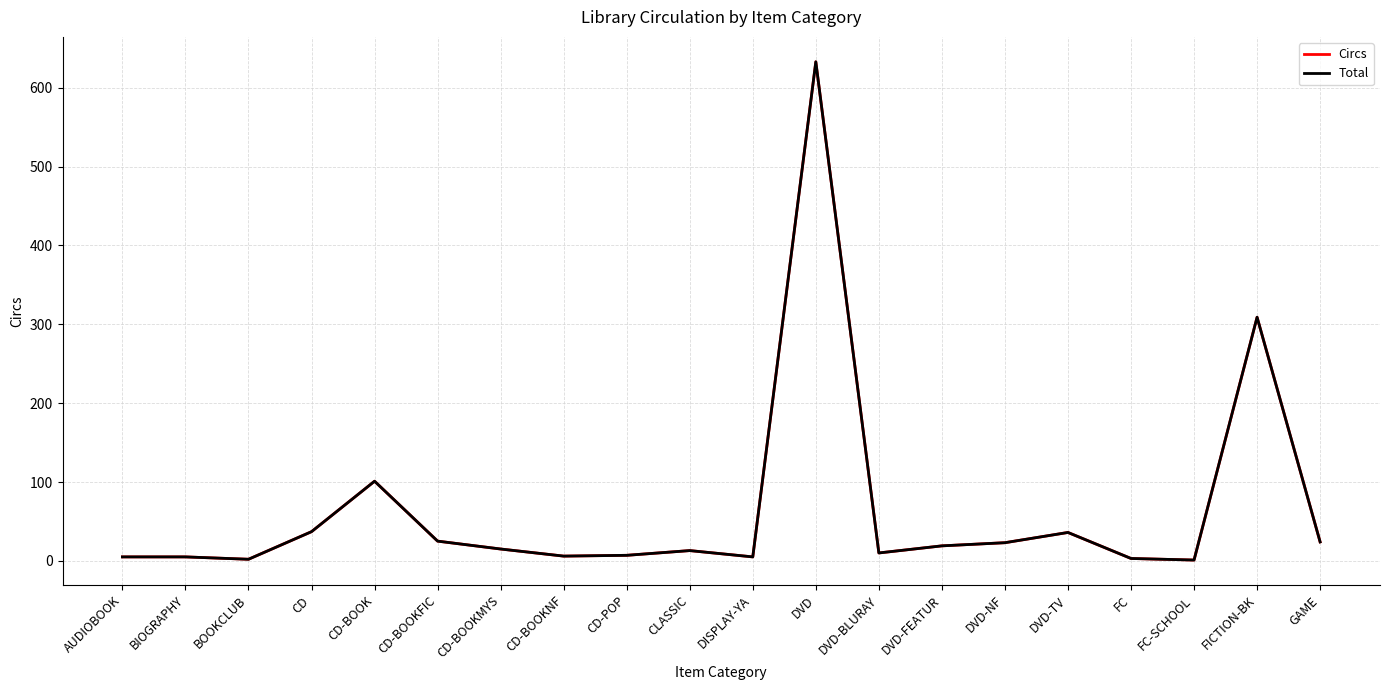

What is the label of the 16th point from the right?

CD-BOOK